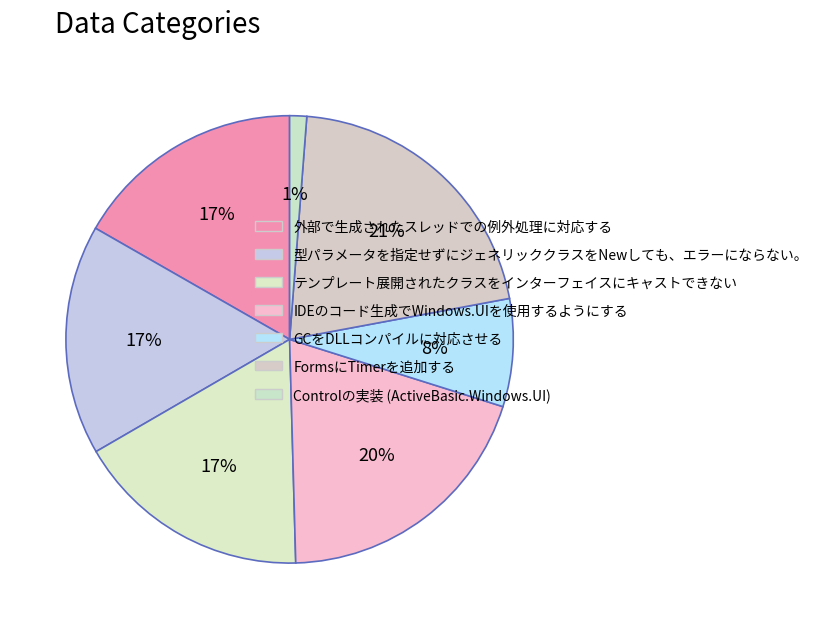

Is there any slice that represents more than half of the pie?

No